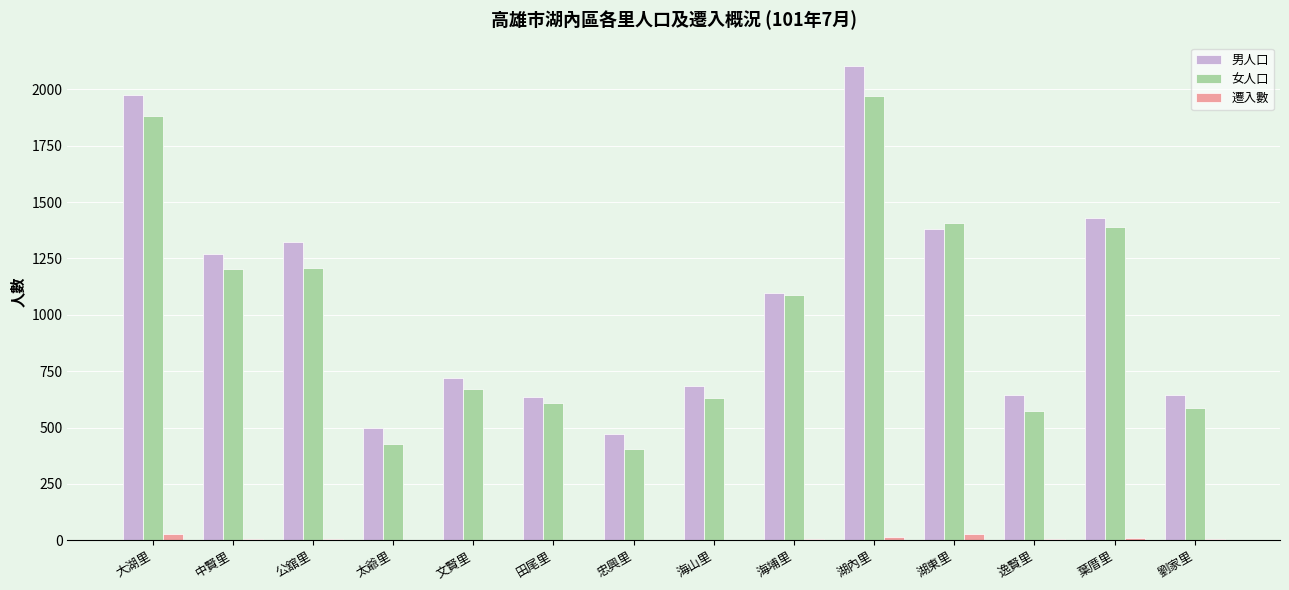

At which category is the sum across all series the highest?

湖內里